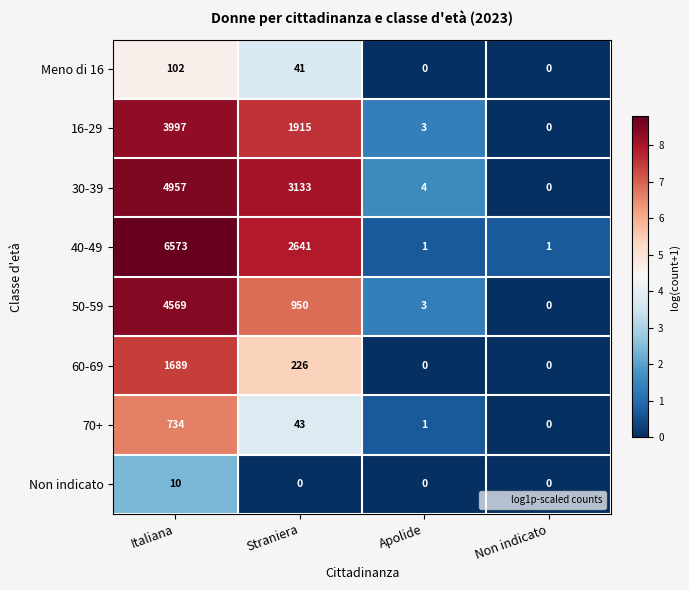

What is the difference between the highest and lowest values at Italiana?

6563